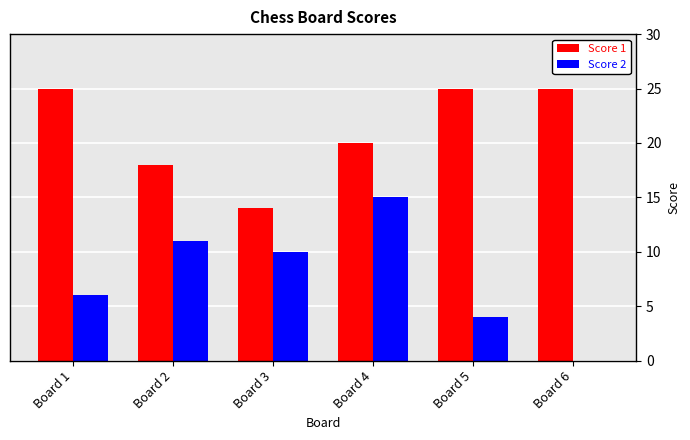

What is the greatest value displayed?

25